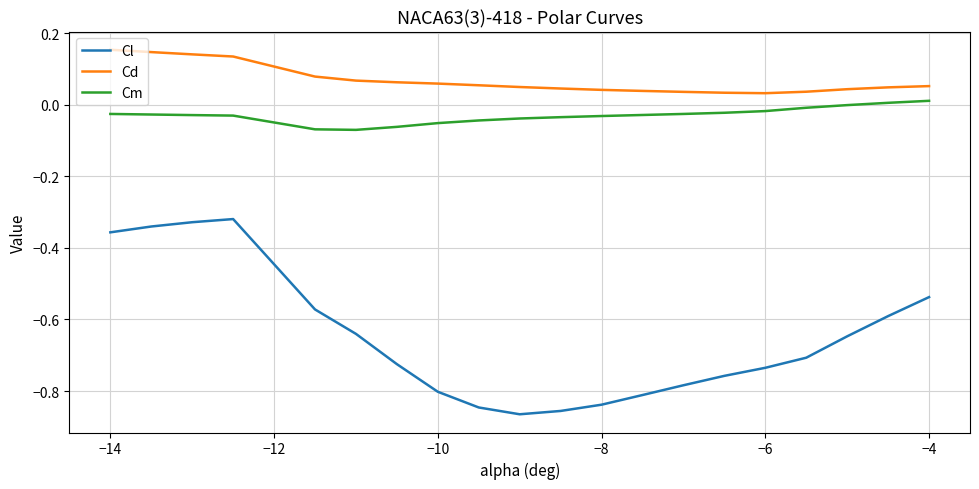

True or false: Cl and Cd cross at least once.

False